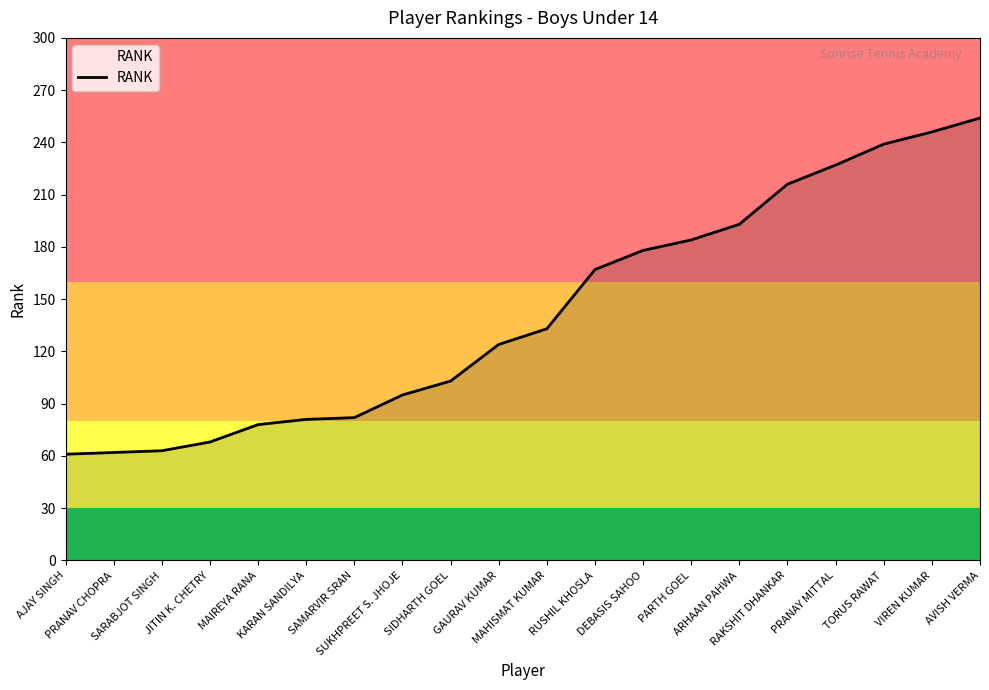

What is the maximum value shown in the chart?

254